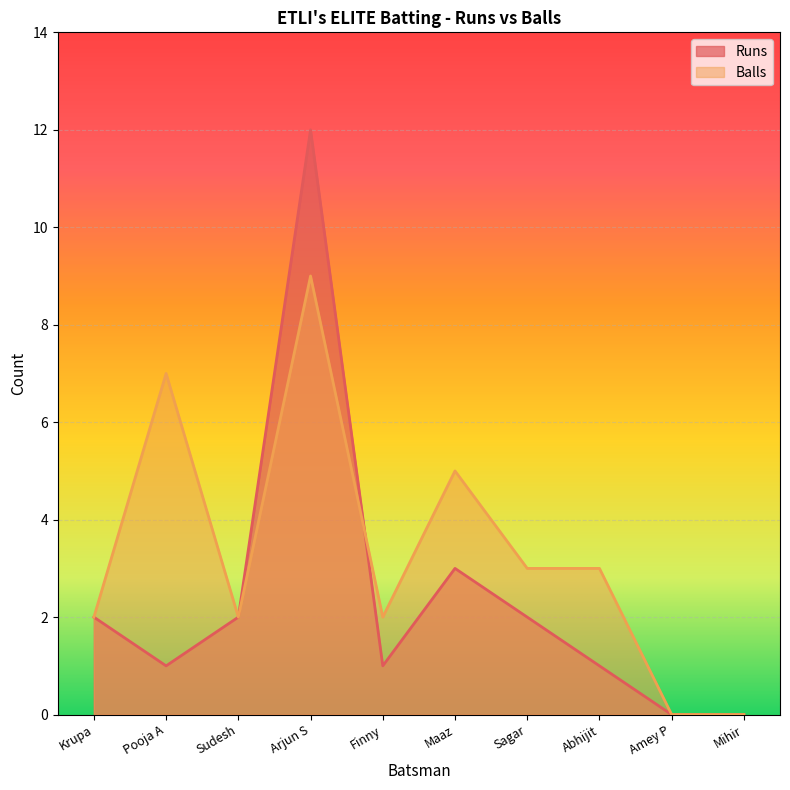

Which series has the largest total across all categories?

Balls